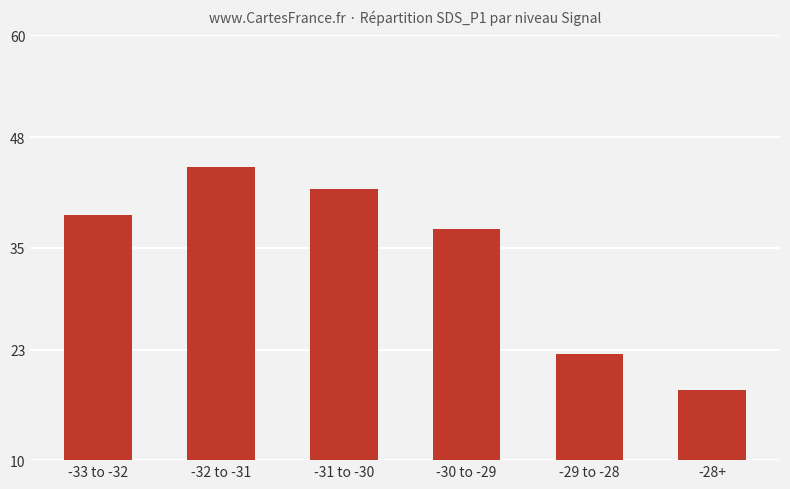

Which has a higher value, -31 to -30 or -30 to -29?

-31 to -30